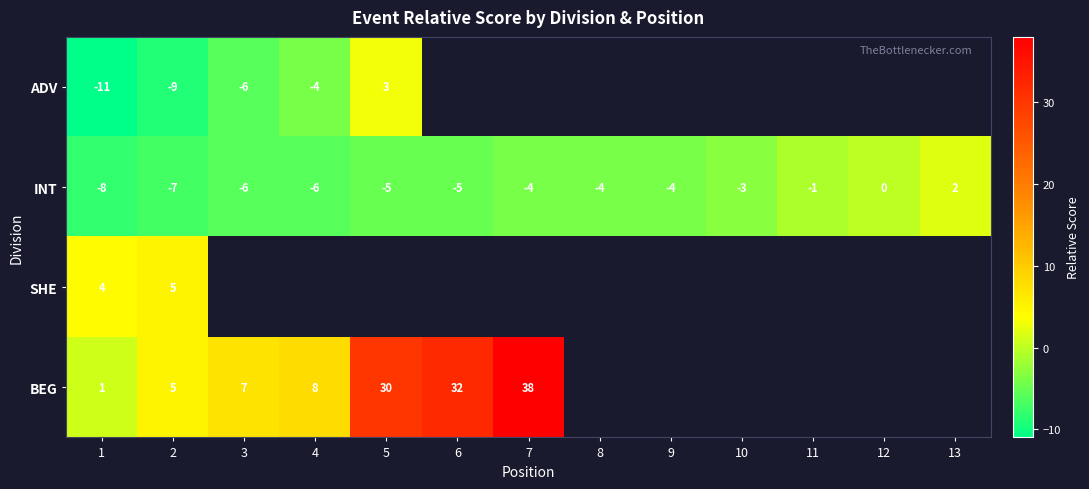

What is the difference between the INT values at 7 and 11?

3